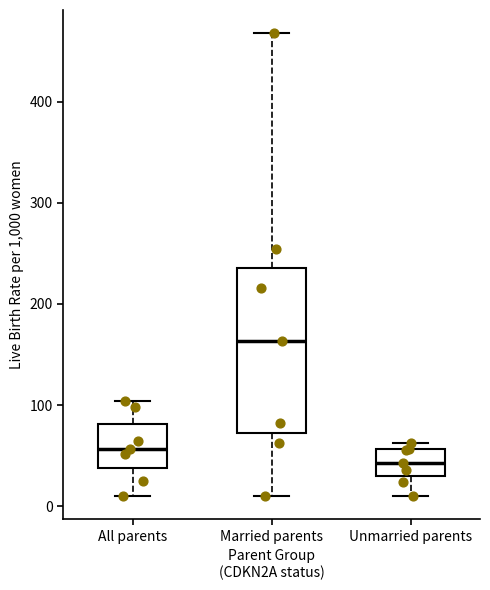

Reading left to right, read every box against the y-axis: the position of its median line, the range the box covers, and the ends of its whiskers. The values are not printed on the chart, so give them approximately, as read against the axis.

All parents: median 60, box 40 to 80, whiskers 10 to 100
Married parents: median 160, box 70 to 240, whiskers 10 to 470
Unmarried parents: median 40, box 30 to 60, whiskers 10 to 60 (just above the box's upper edge)